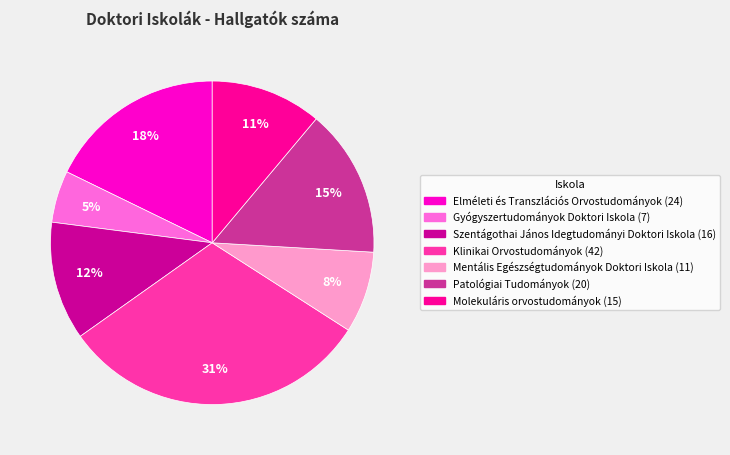

To the nearest percent, what is the average slice percentage?

14%